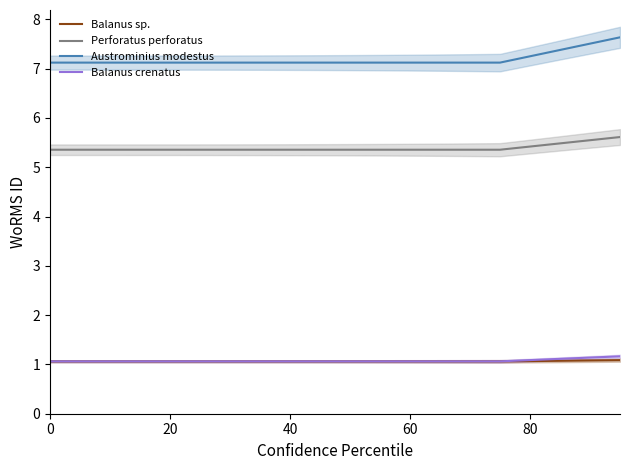

The Balanus crenatus series shows 0.7 at 60. True or false?

False